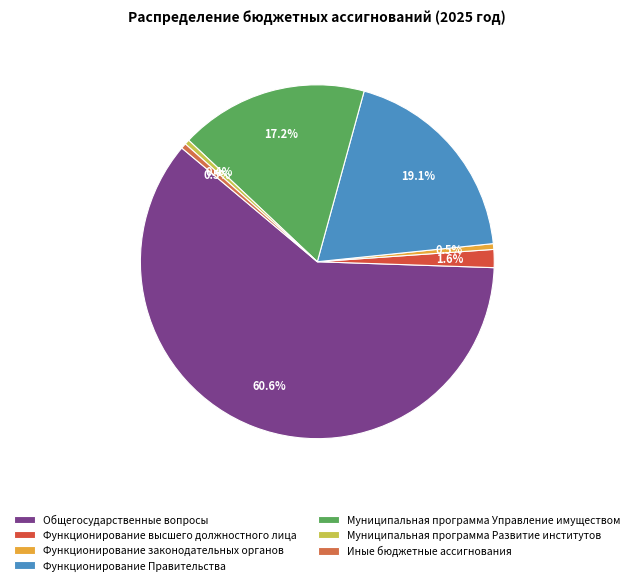

Which slice is the smallest?

Муниципальная программа Развитие институтов